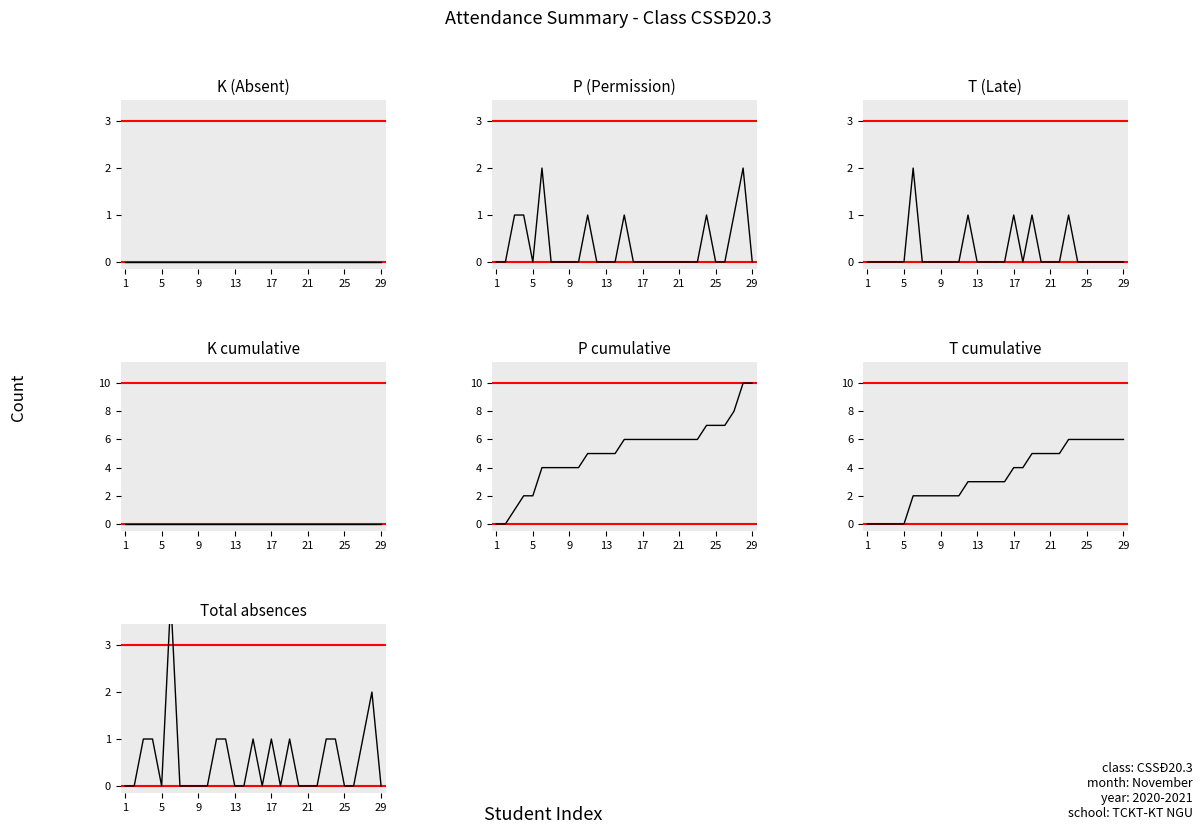

At how many categories does at least one series exceed 0?

12